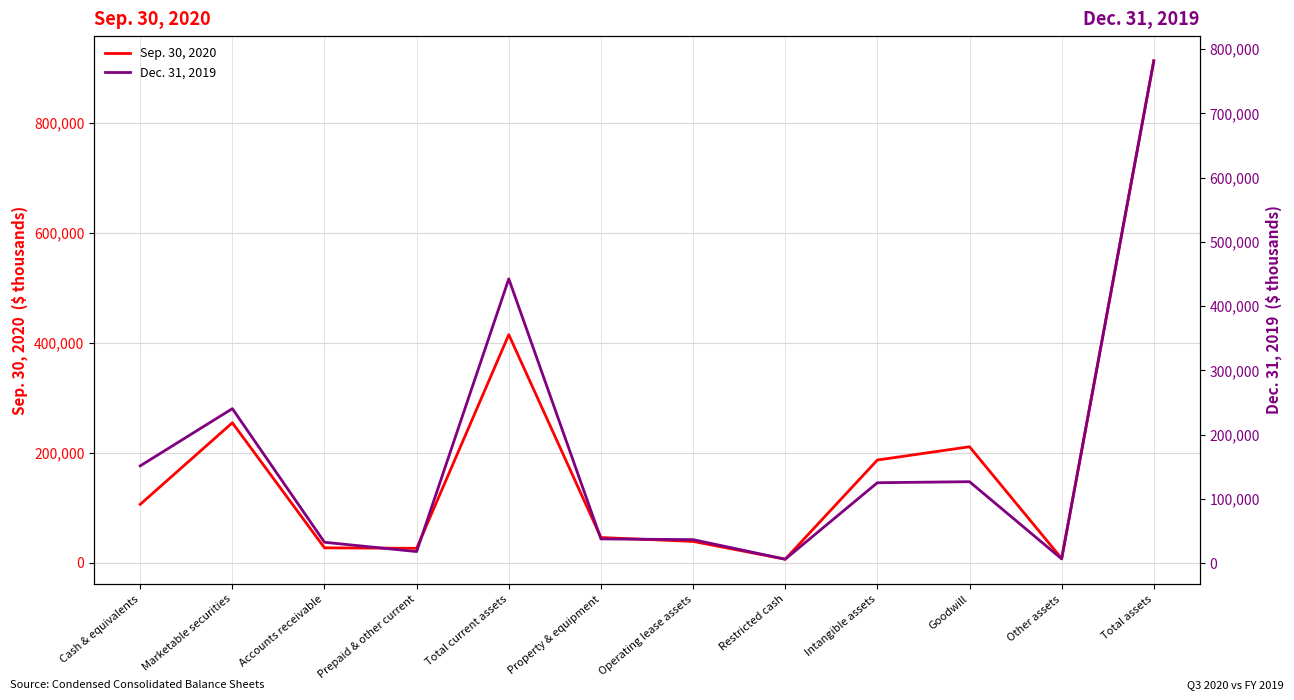

How many data points in Sep. 30, 2020 are less than 106436?

6